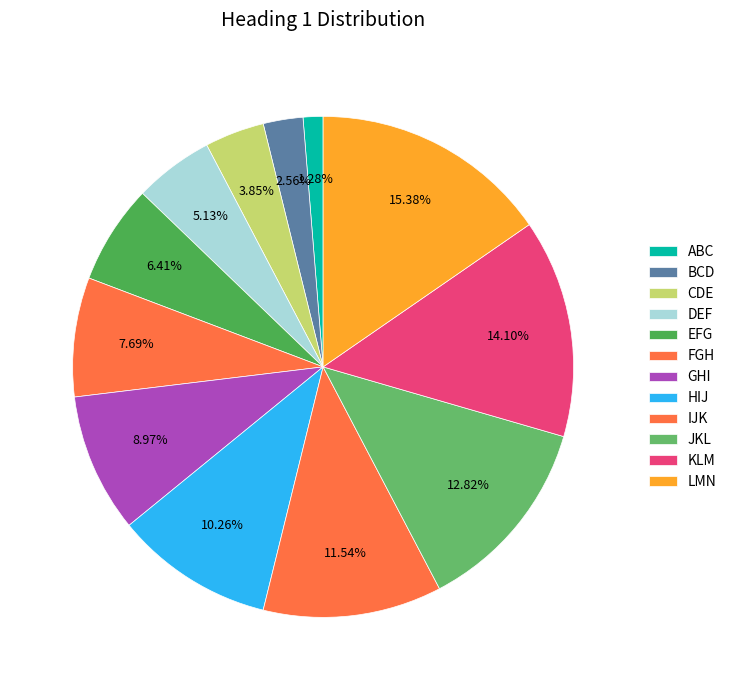

To the nearest percent, what is the average slice percentage?

8%